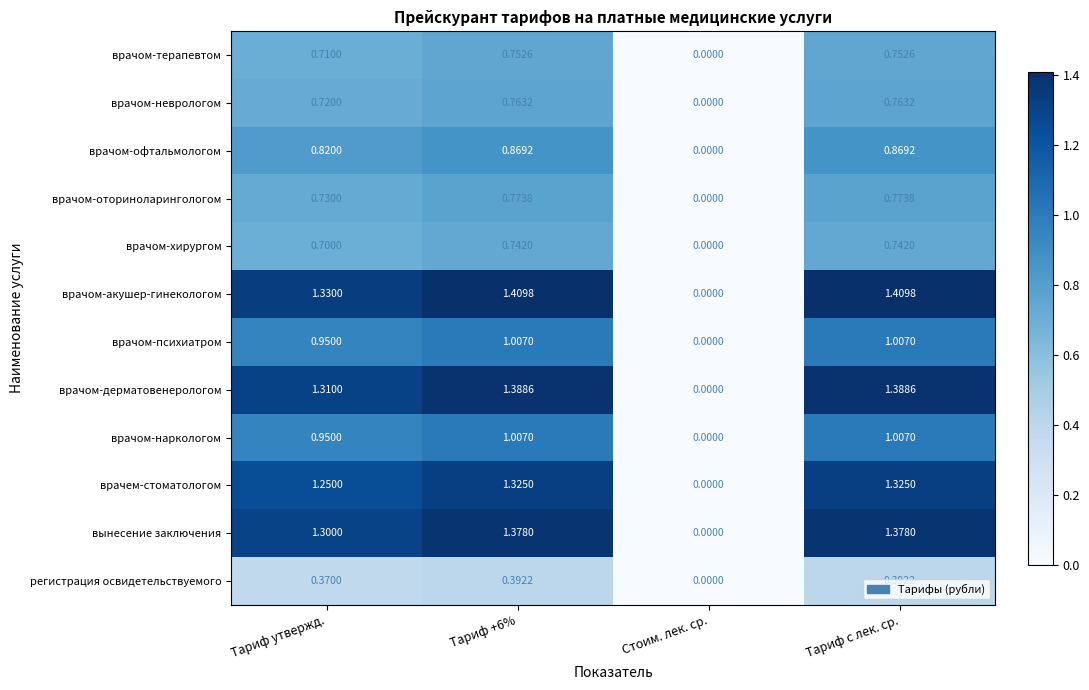

Is the value of врачем-стоматологом at Тариф с лек. ср. greater than the value of врачом-психиатром at Тариф с лек. ср.?

Yes